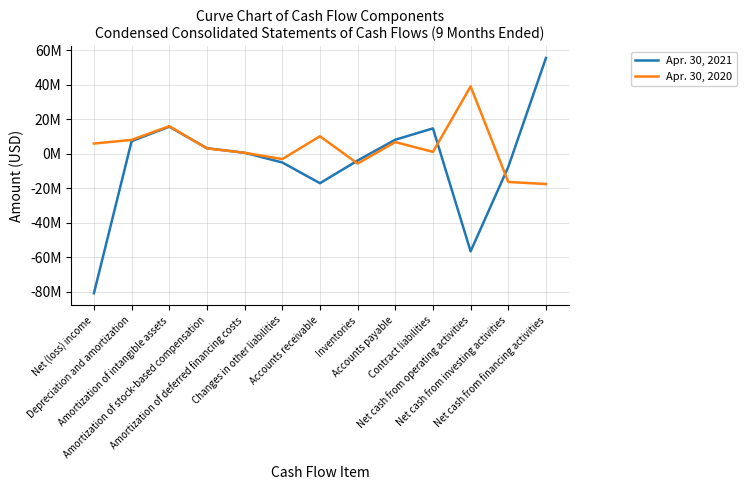

At which label is Apr. 30, 2020 closest to 10712000?

Accounts receivable